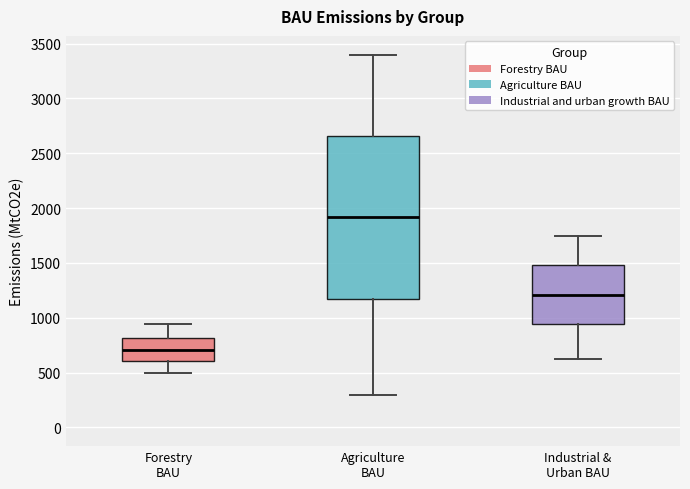

Which box's median line is the highest?

Agriculture BAU